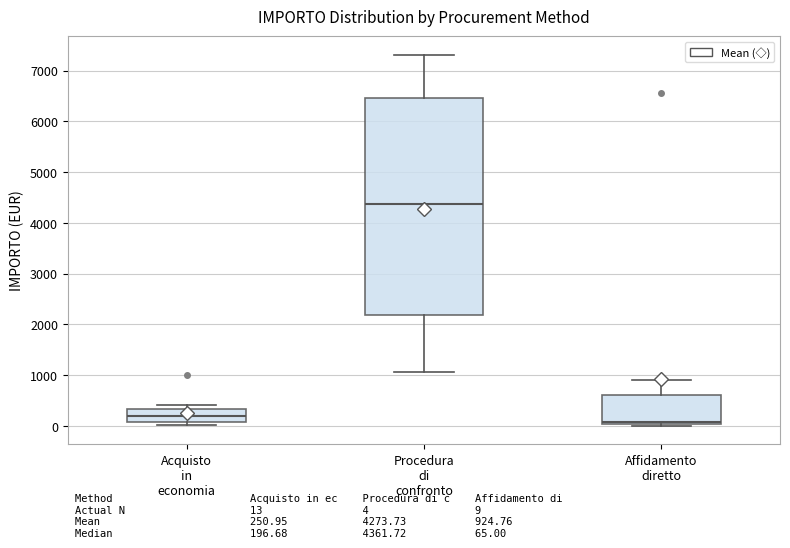

Which box has the lowest median line?

Affidamento diretto